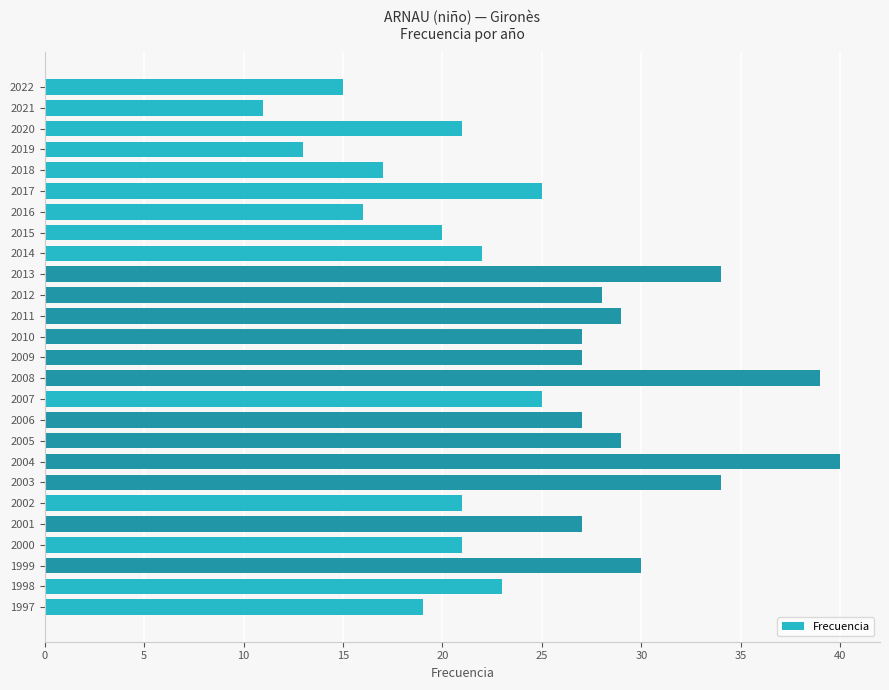

What is the average value?

25